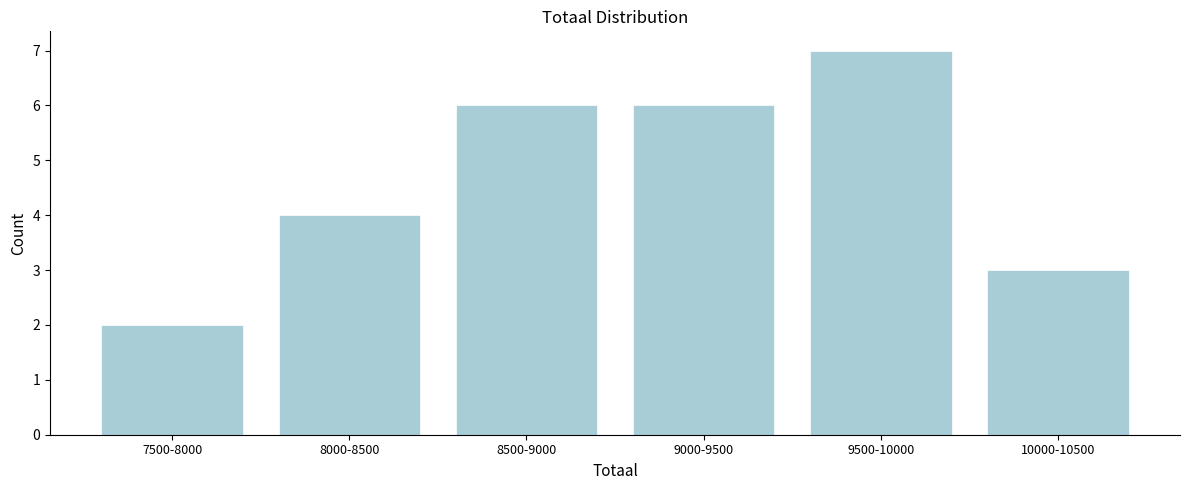

Reading right to left, transcribe all the data shown in this chart.

10000-10500=3	9500-10000=7	9000-9500=6	8500-9000=6	8000-8500=4	7500-8000=2